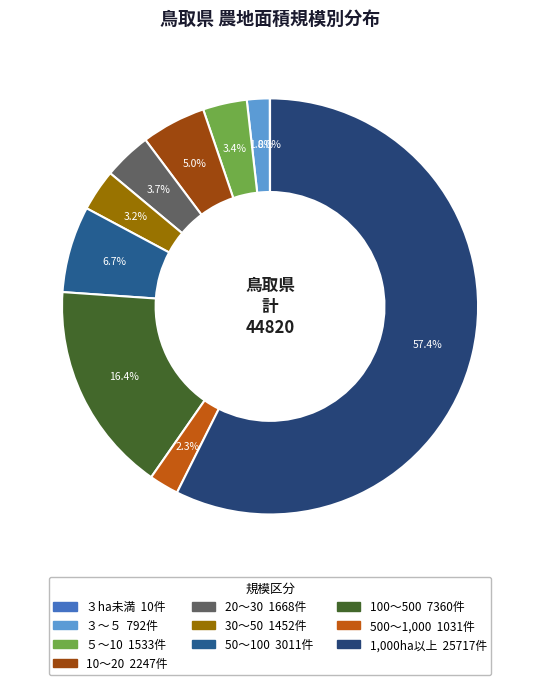

To the nearest percent, what is the difference between the 1,000ha以上 and 30～50 slice percentages?

54%